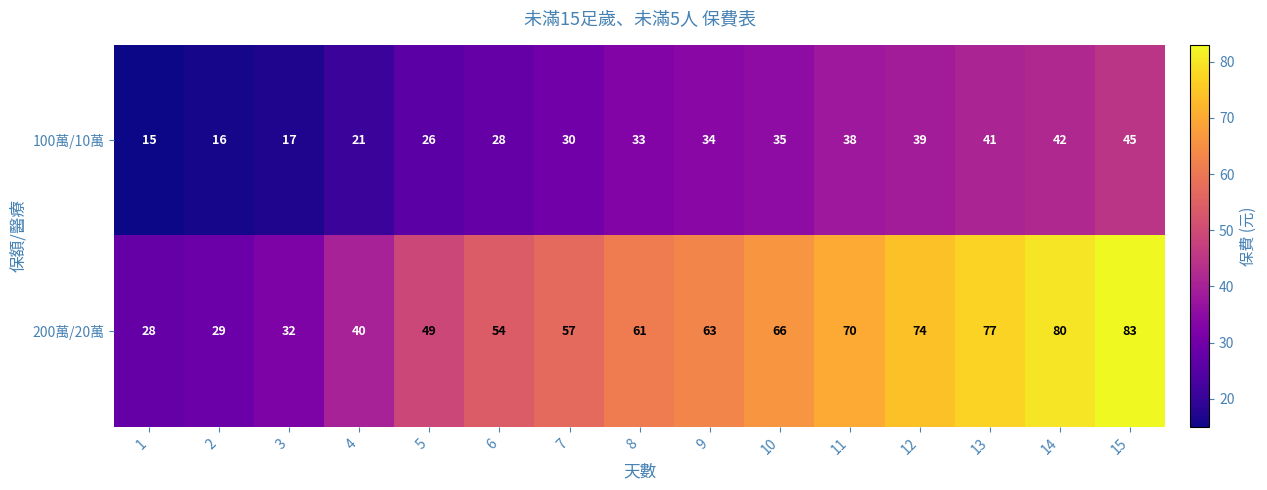

Reading left to right, extract all data points from this chart.

100萬/10萬: 1=15	2=16	3=17	4=21	5=26	6=28	7=30	8=33	9=34	10=35	11=38	12=39	13=41	14=42	15=45
200萬/20萬: 1=28	2=29	3=32	4=40	5=49	6=54	7=57	8=61	9=63	10=66	11=70	12=74	13=77	14=80	15=83